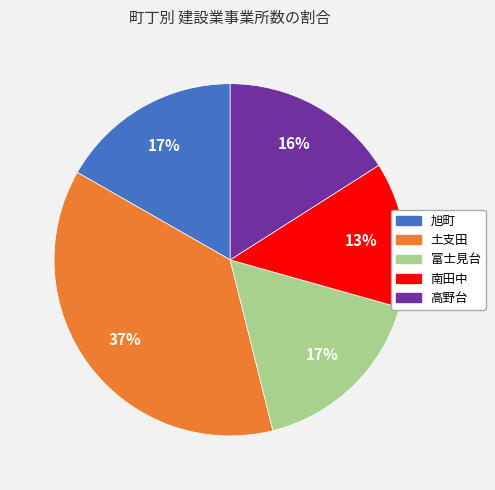

To the nearest percent, what is the difference between the 土支田 and 富士見台 slice percentages?

20%